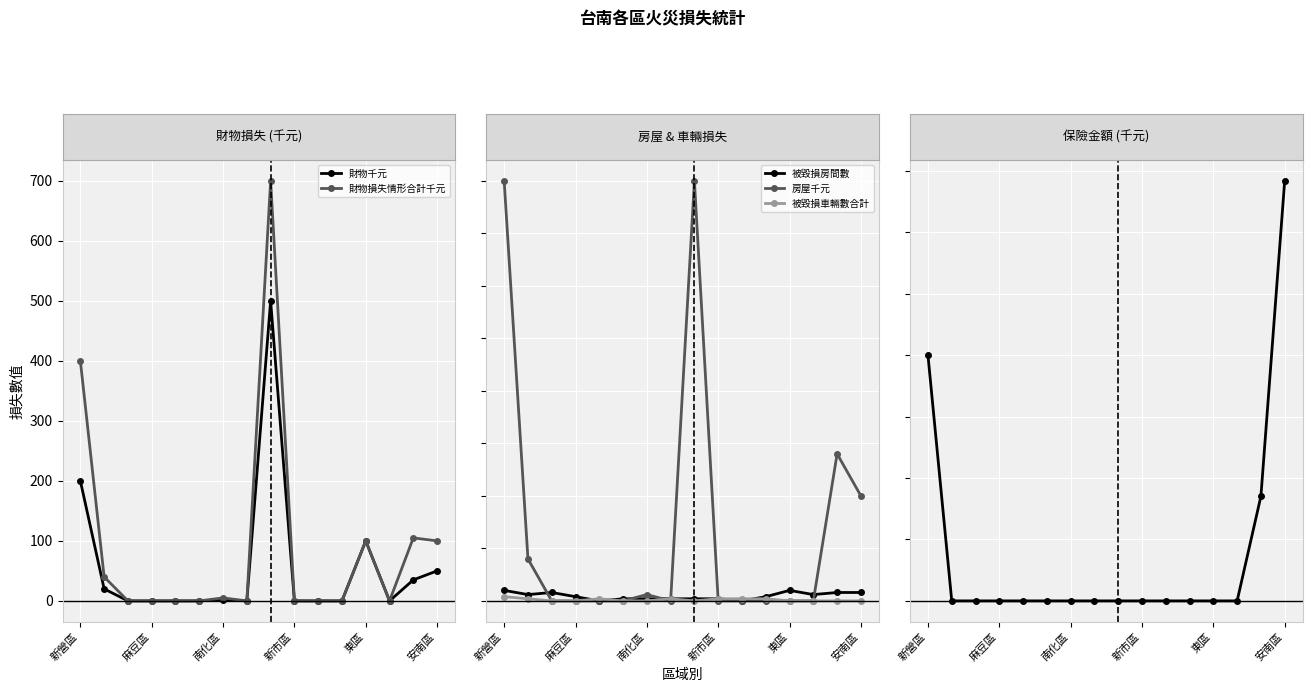

What is the maximum value shown in the chart?

17100